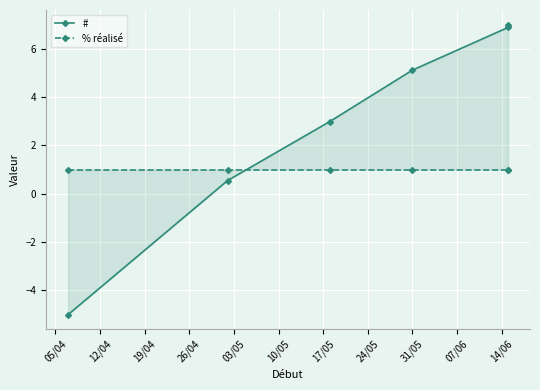

The # series shows 1.7 at 10/05. True or false?

False